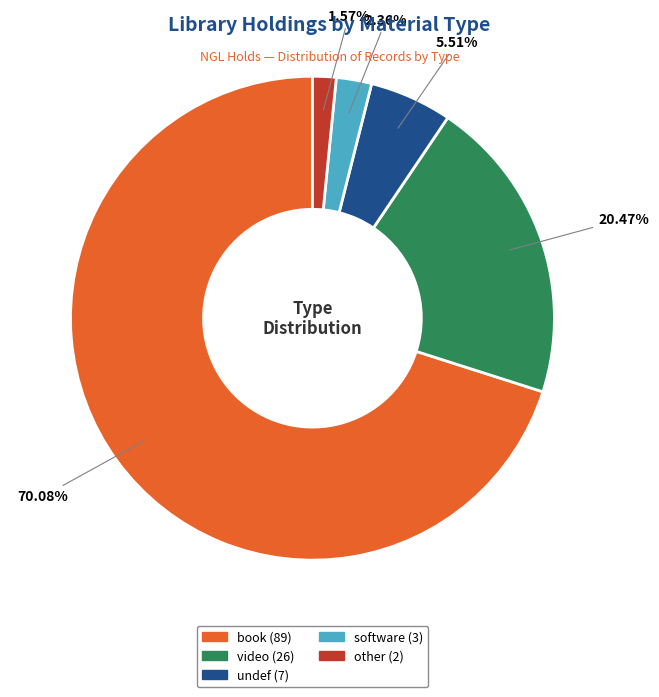

What percentage is NOT represented by book?

29.9%